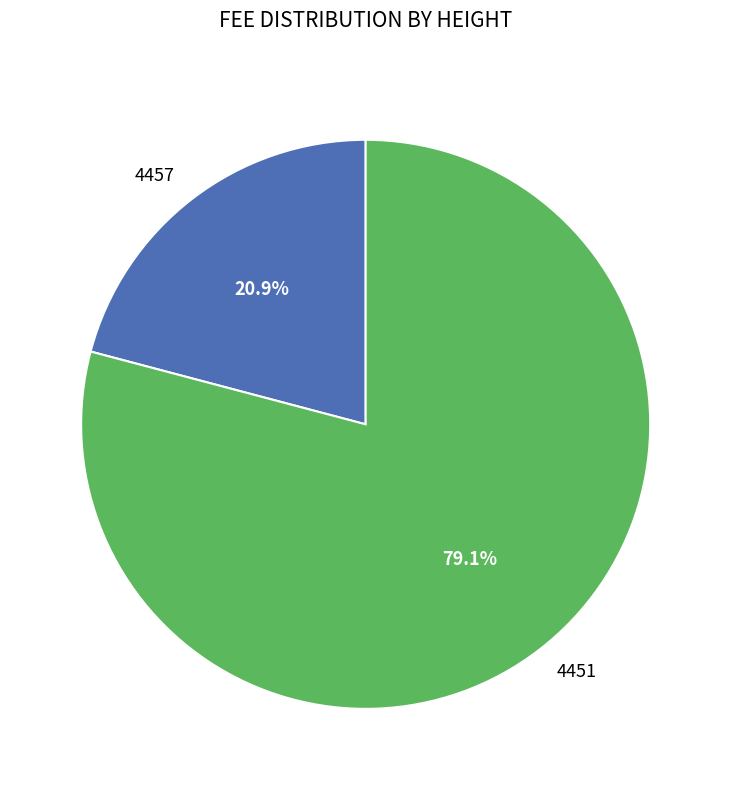

To the nearest percent, what portion does 4451 represent?

79%